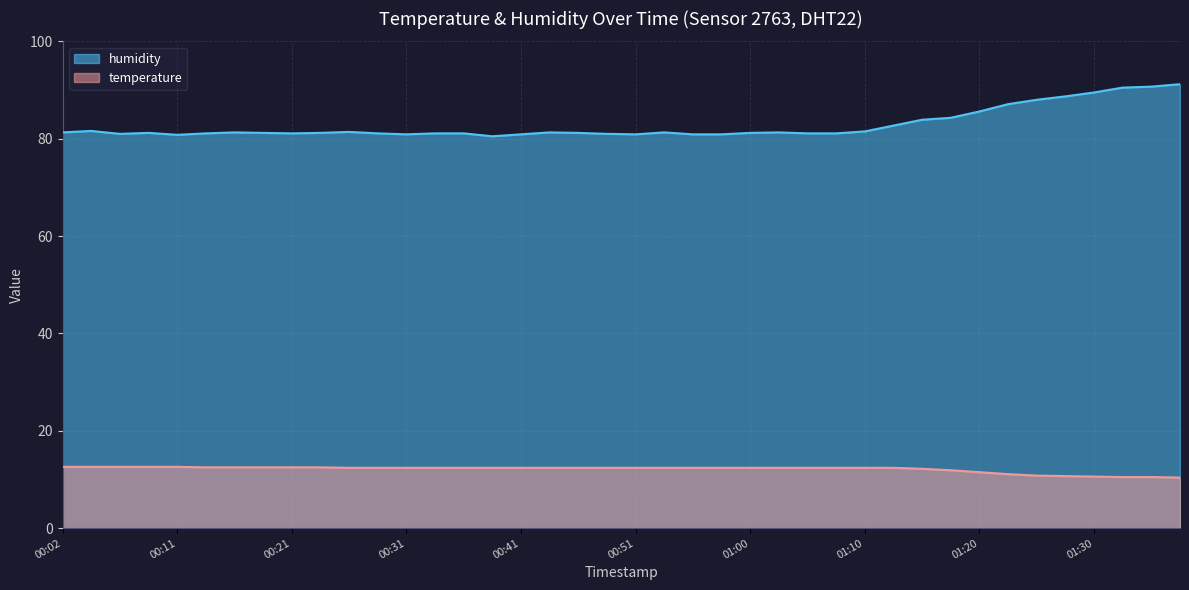

True or false: temperature and humidity cross at least once.

False